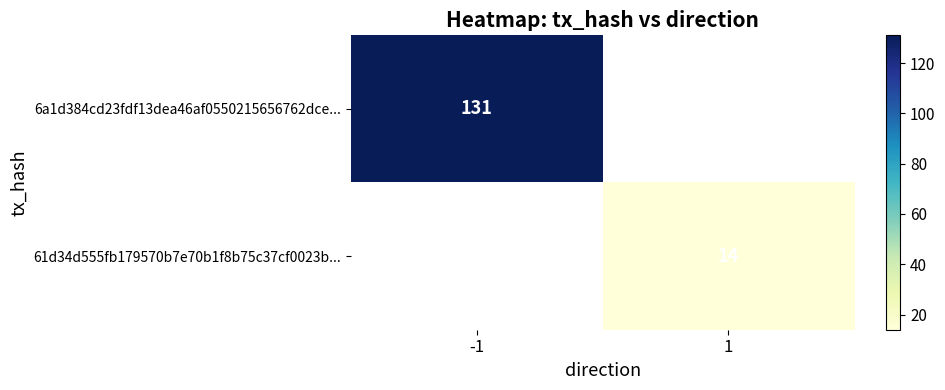

At which label is 6a1d384cd23fdf13dea46af0550215656762dce... closest to 131?

-1